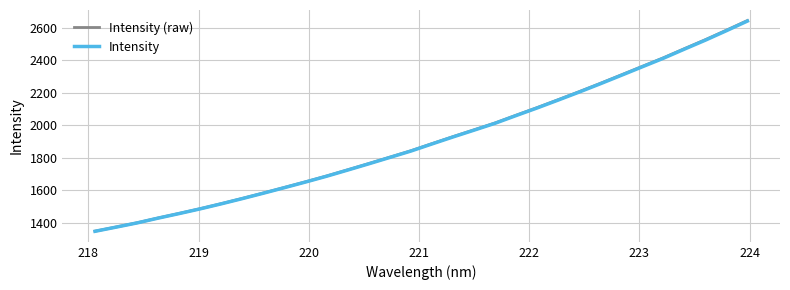

True or false: Intensity and Intensity (raw) intersect in this chart.

False